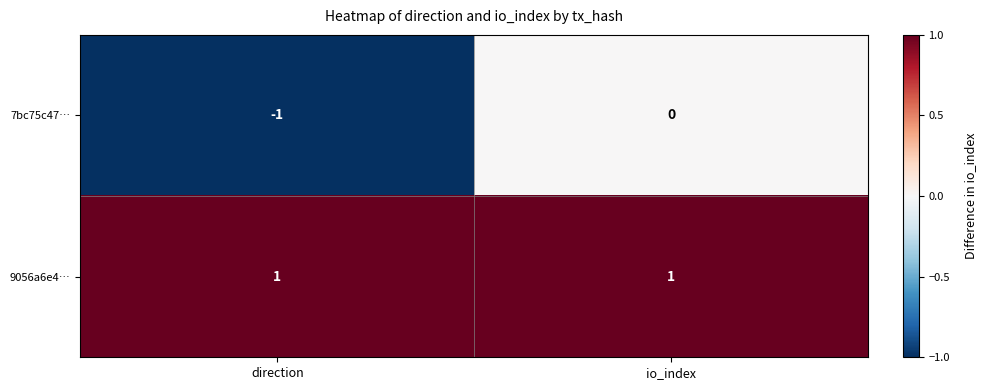

Between direction and io_index, which series saw the biggest shift?

7bc75c47…